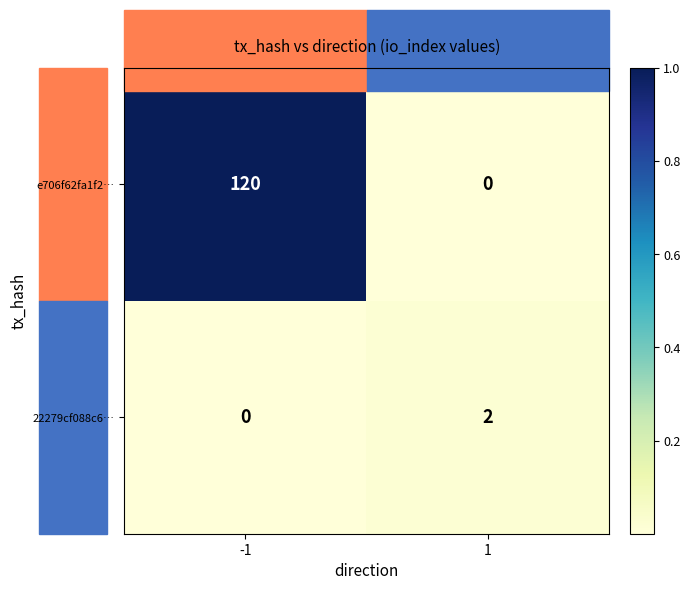

Rank the series at -1 from lowest to highest value.

22279cf088c6…, e706f62fa1f2…